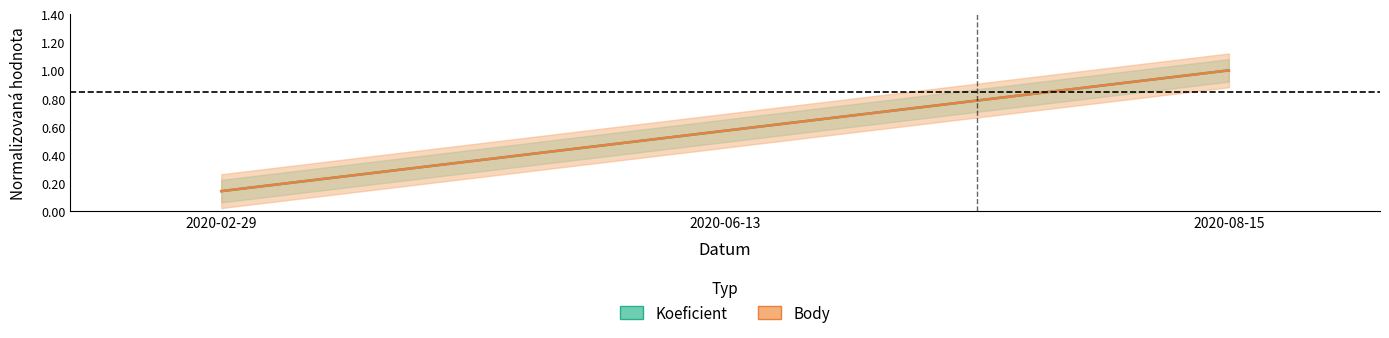

At how many categories does at least one series exceed 0?

3